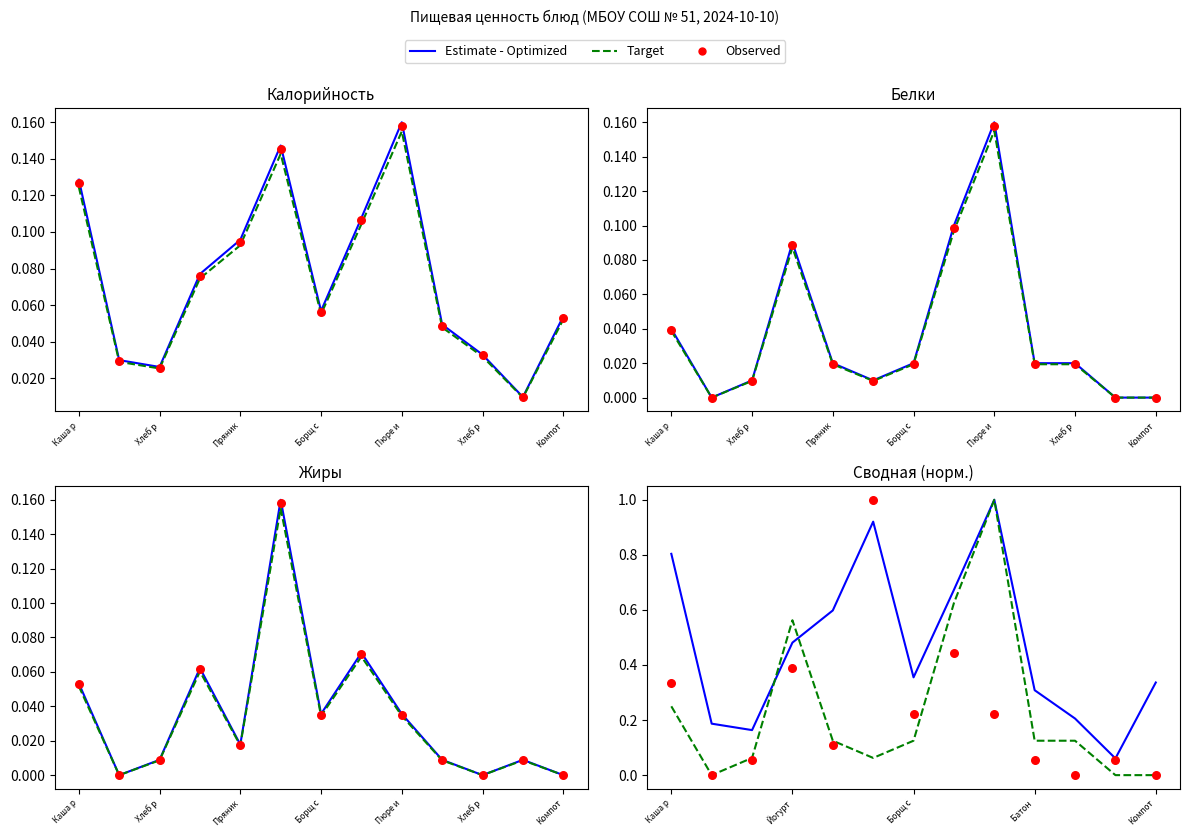

Which series reaches the minimum Y coordinate?

Estimate - Optimized